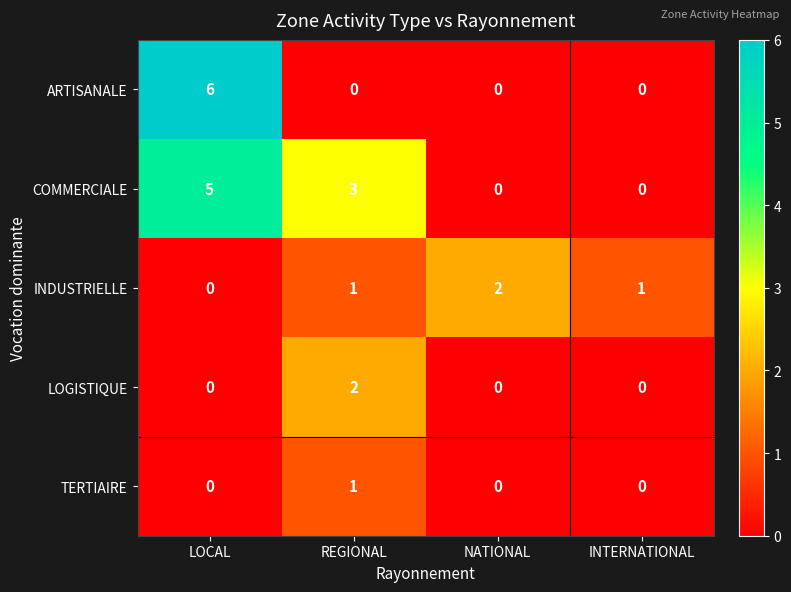

Which series changed the most between LOCAL and INTERNATIONAL?

ARTISANALE